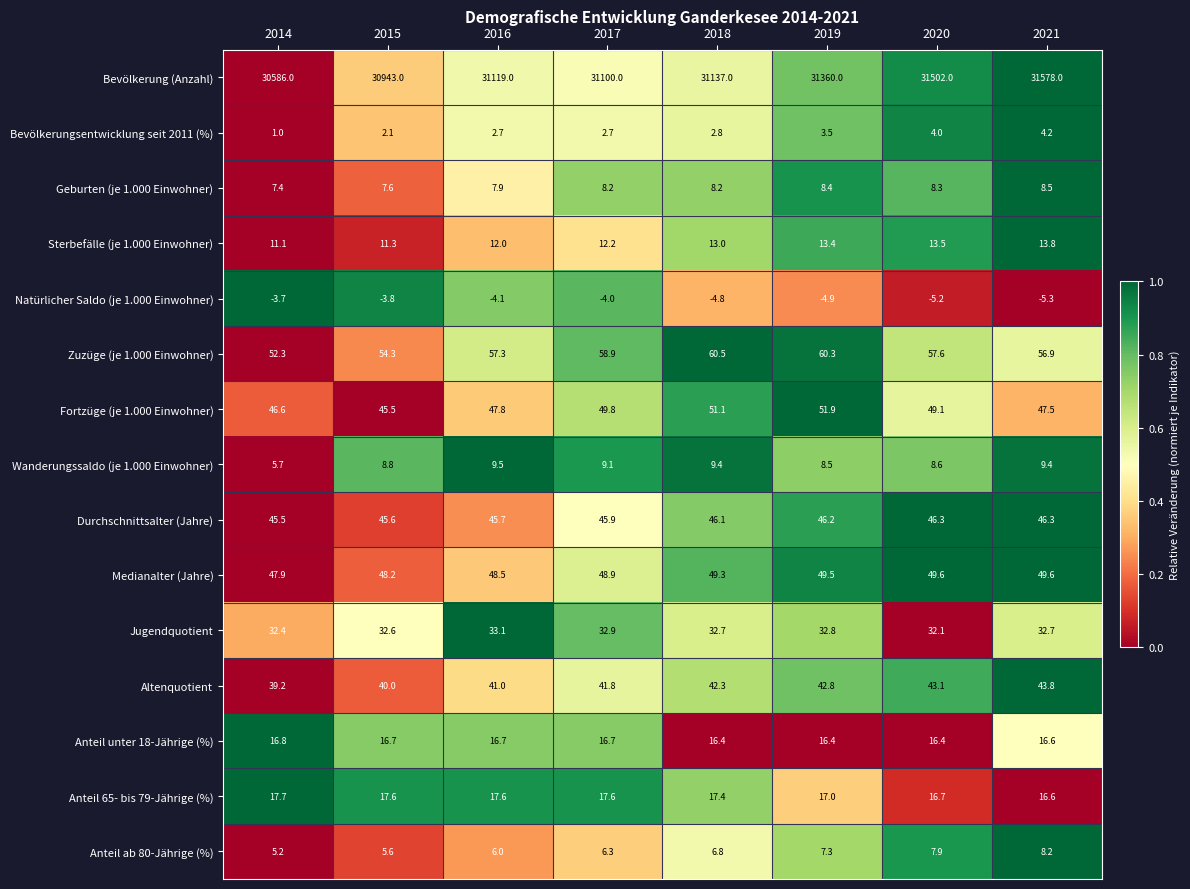

Is it true that Anteil 65- bis 79-Jährige (%) equals 11.9 at 2018?

False